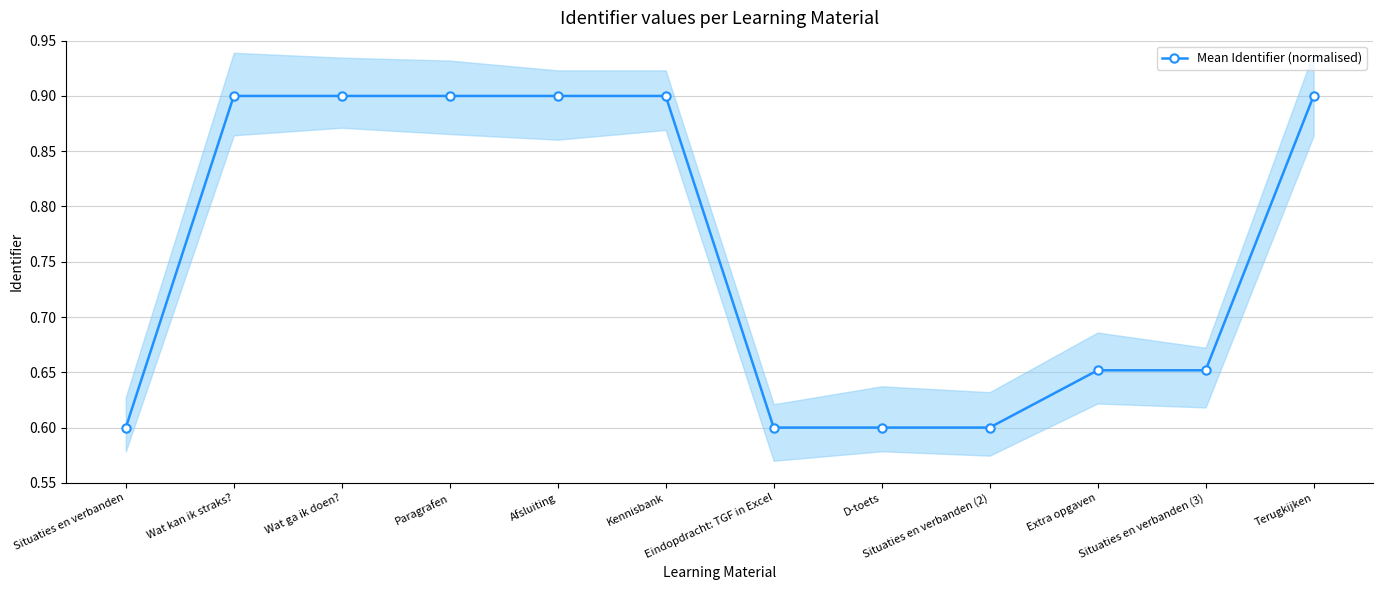

What is the label of the 11th point from the right?

Wat kan ik straks?